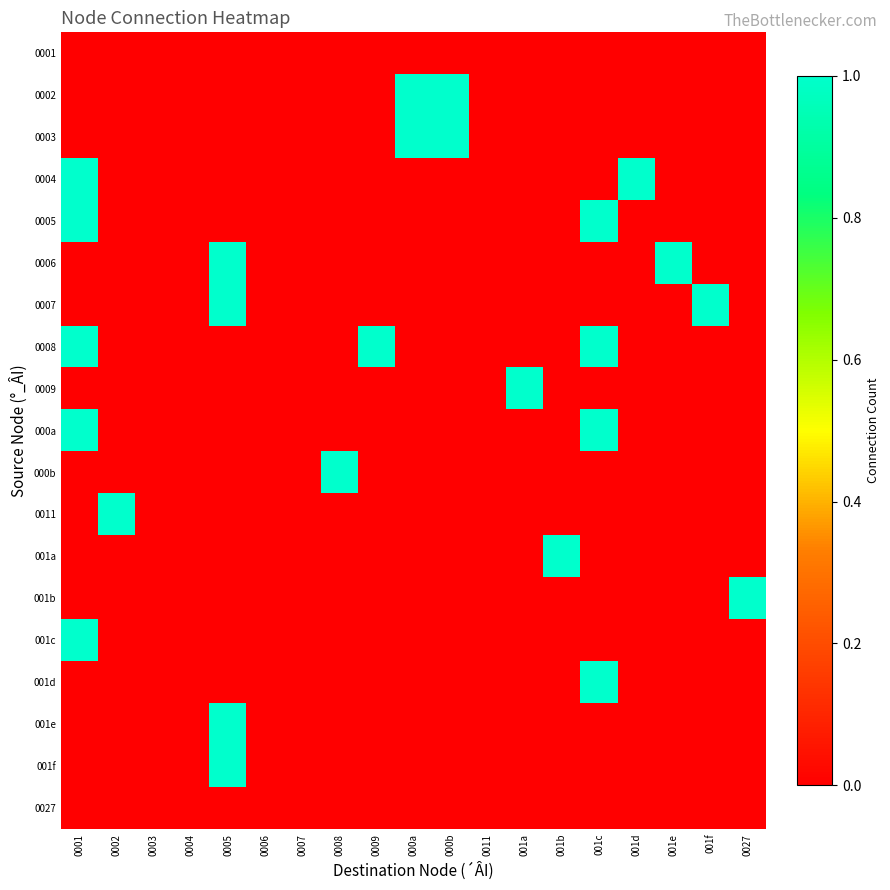

At which category is the sum across all series the highest?

0001